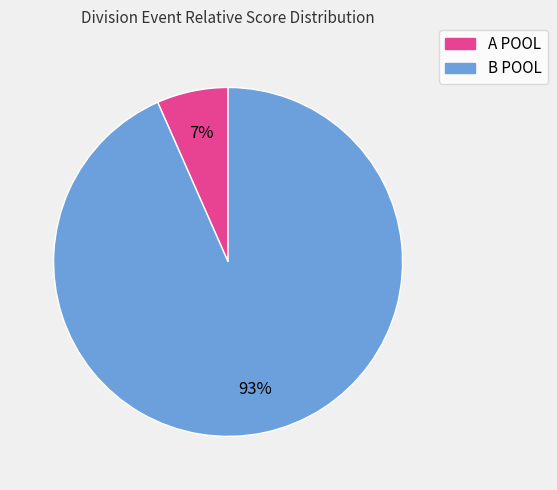

To the nearest percent, what is the average slice percentage?

50%